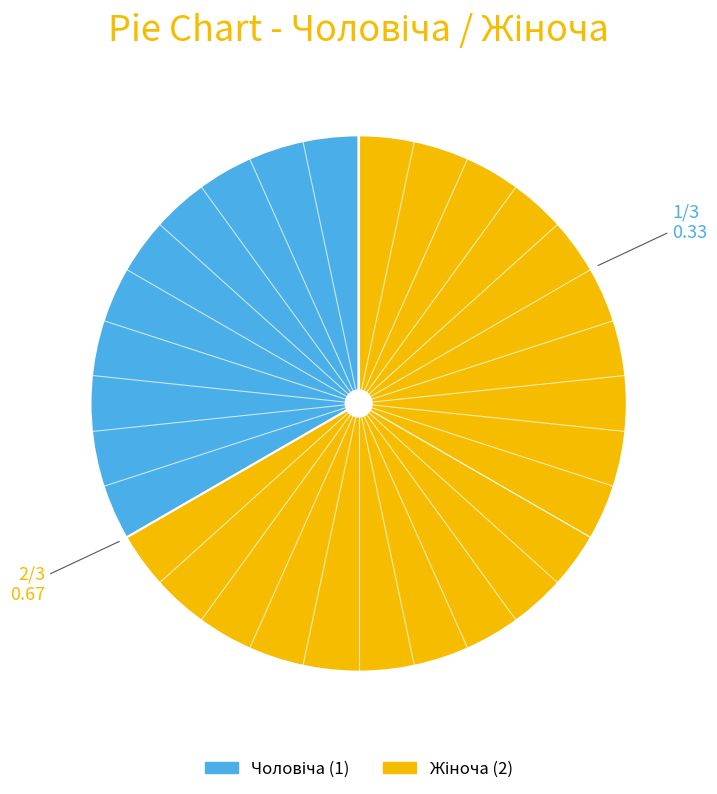

Is there a majority slice in this chart?

Yes